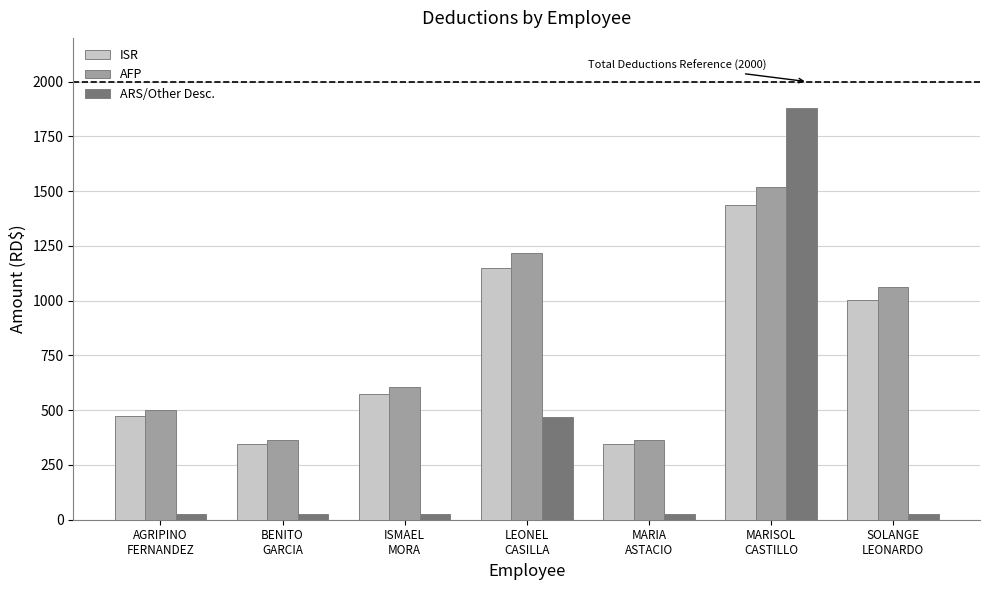

What are all the series names shown in the legend?

ISR, AFP, ARS/Other Desc.